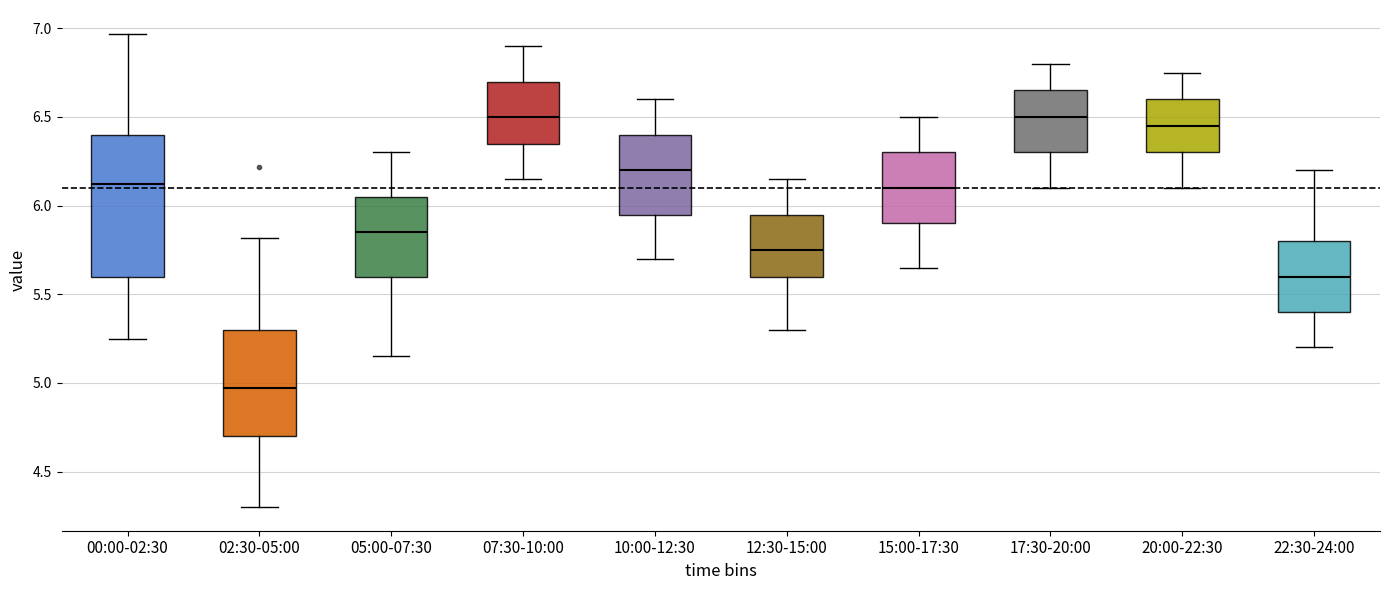

Reading left to right, transcribe this box plot: for each box, give where its median line is, the range the box spans, and where its two whiskers end, as read against the y-axis. The values are not printed on the chart, so give them approximately, as read against the axis.

00:00-02:30: median 6.10, box 5.60 to 6.40, whiskers 5.25 to 6.95
02:30-05:00: median 4.95, box 4.70 to 5.30, whiskers 4.30 to 5.80
05:00-07:30: median 5.85, box 5.60 to 6.05, whiskers 5.15 to 6.30
07:30-10:00: median 6.50, box 6.35 to 6.70, whiskers 6.15 to 6.90
10:00-12:30: median 6.20, box 5.95 to 6.40, whiskers 5.70 to 6.60
12:30-15:00: median 5.75, box 5.60 to 5.95, whiskers 5.30 to 6.15
15:00-17:30: median 6.10, box 5.90 to 6.30, whiskers 5.65 to 6.50
17:30-20:00: median 6.50, box 6.30 to 6.65, whiskers 6.10 to 6.80
20:00-22:30: median 6.45, box 6.30 to 6.60, whiskers 6.10 to 6.75
22:30-24:00: median 5.60, box 5.40 to 5.80, whiskers 5.20 to 6.20